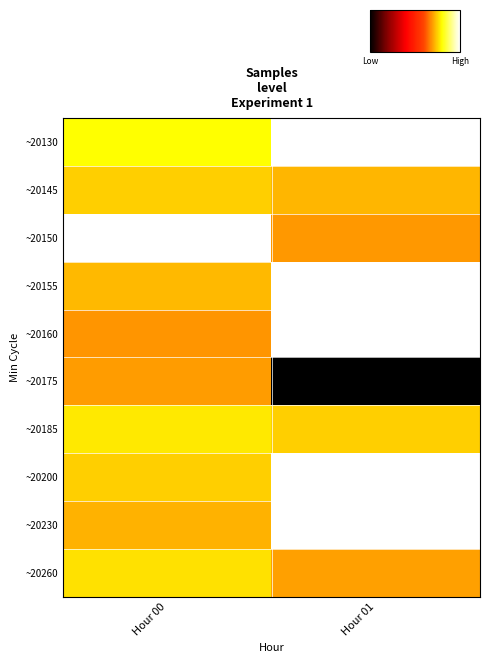

Read the ~20175 value at Hour 01.

6200846.0